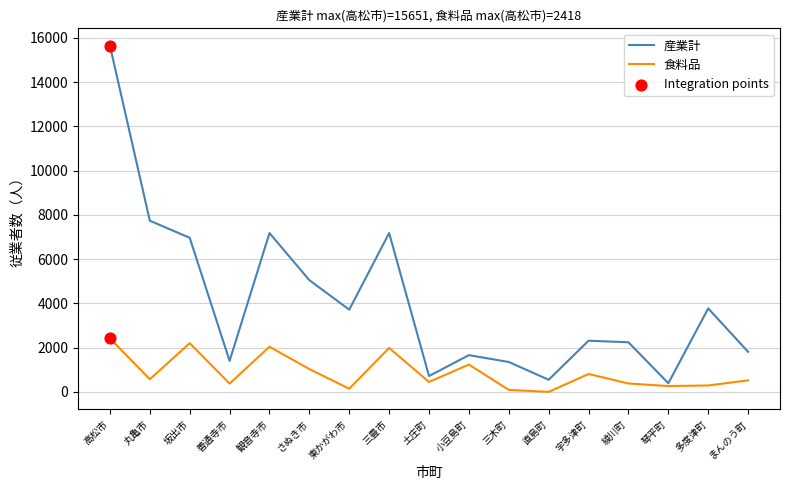

Rank the series by their average value, from highest to lowest.

産業計, 食料品